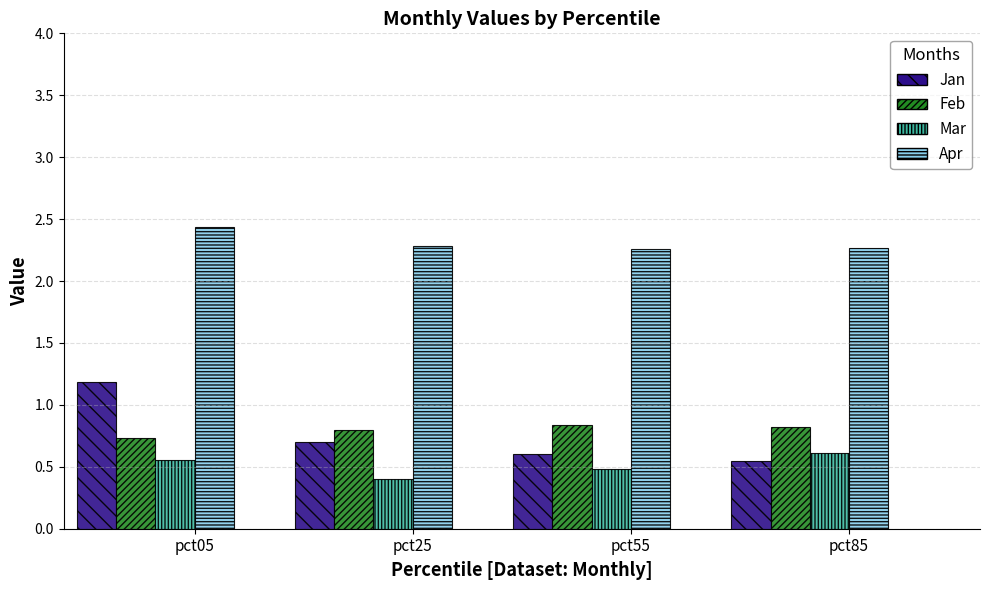

What are all the series names shown in the legend?

Jan, Feb, Mar, Apr